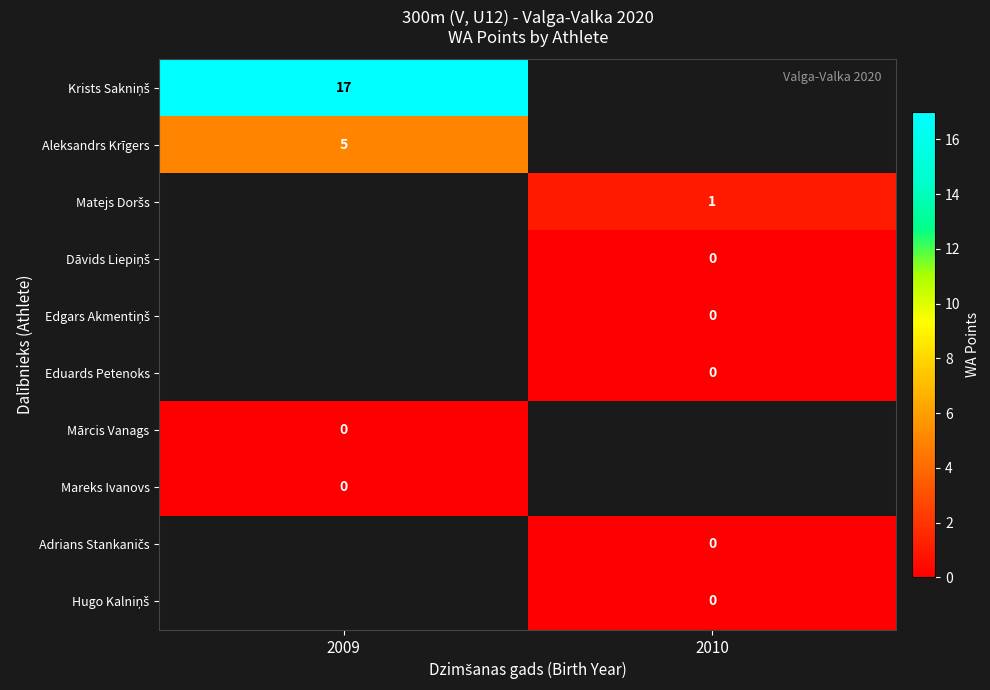

At which category does the chart reach its peak across all series?

2009